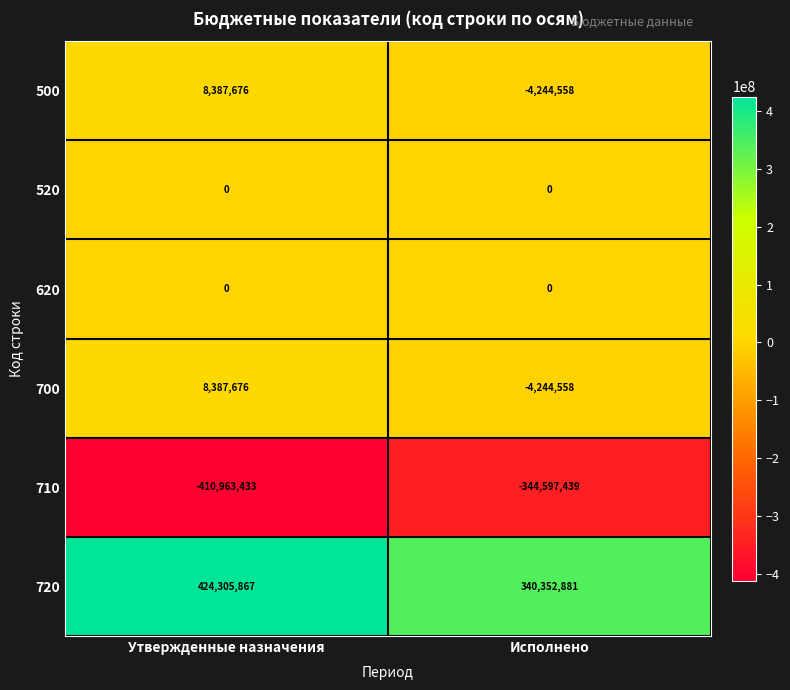

Between Утвержденные назначения and Исполнено, which series saw the biggest shift?

720